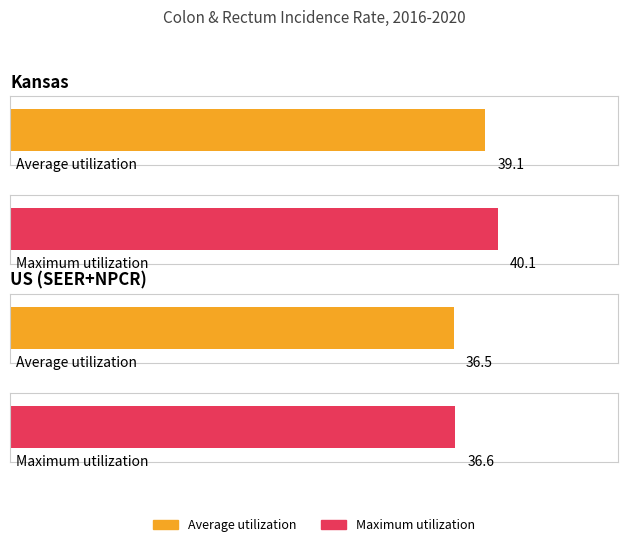

Reading left to right, extract all data points from this chart.

Average utilization: Kansas=39.1	US (SEER+NPCR)=36.5
Maximum utilization: Kansas=40.1	US (SEER+NPCR)=36.6